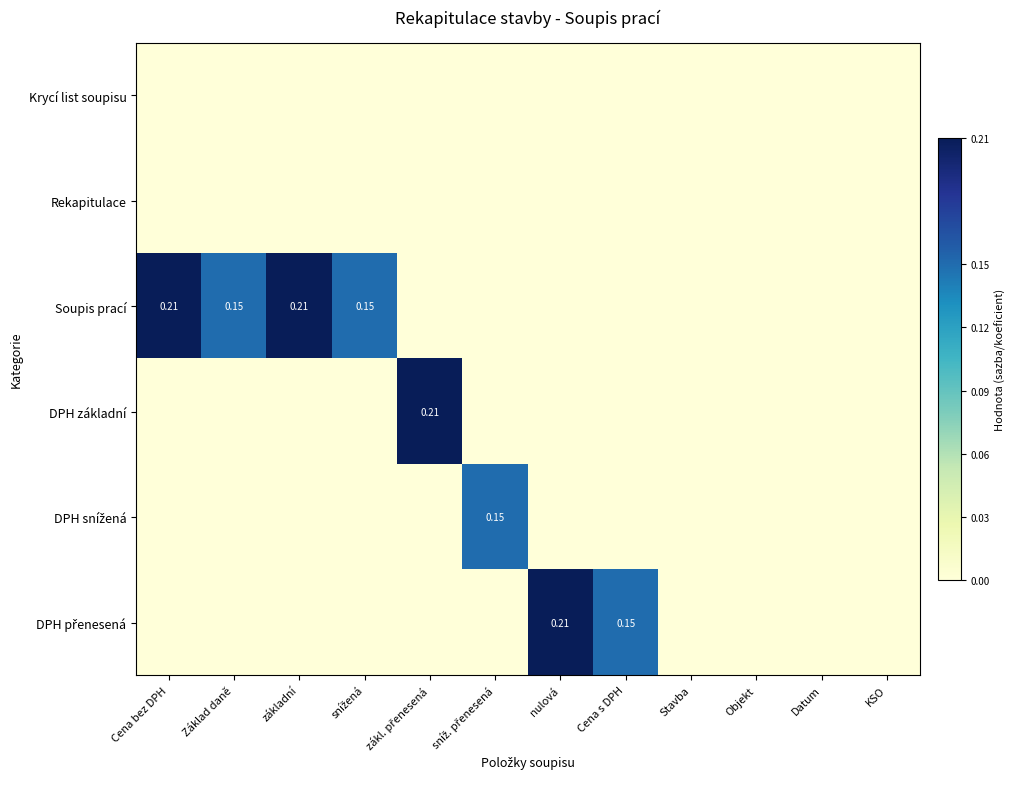

What is the maximum value shown in the chart?

0.2